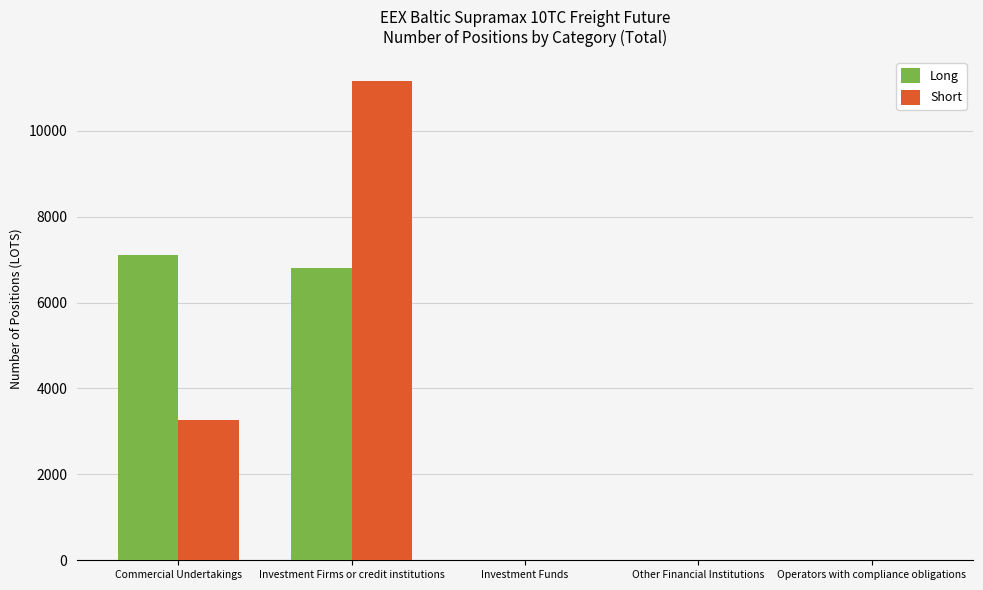

What is the sum of the Long values at Commercial Undertakings and Other Financial Institutions?

7110.4